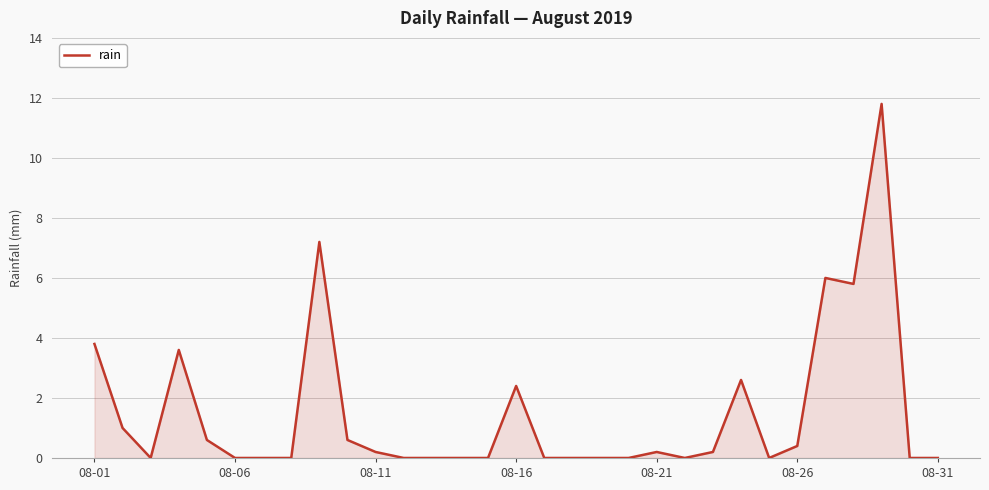

Does the chart have visible grid lines?

Yes